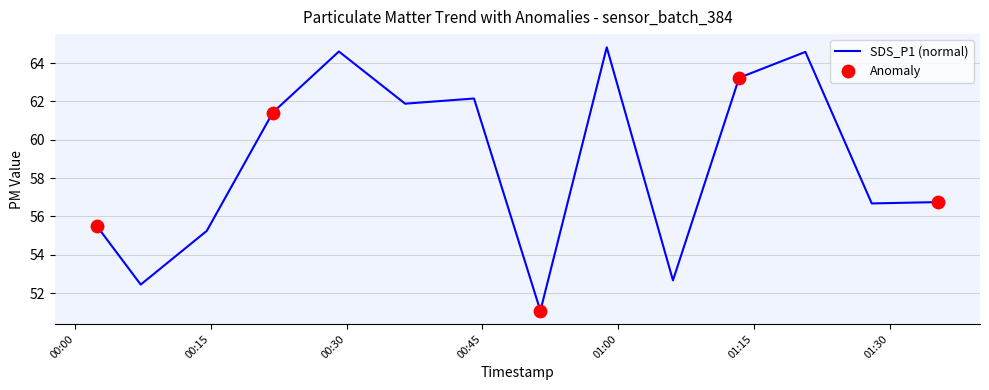

What is the maximum value shown in the chart?

64.8